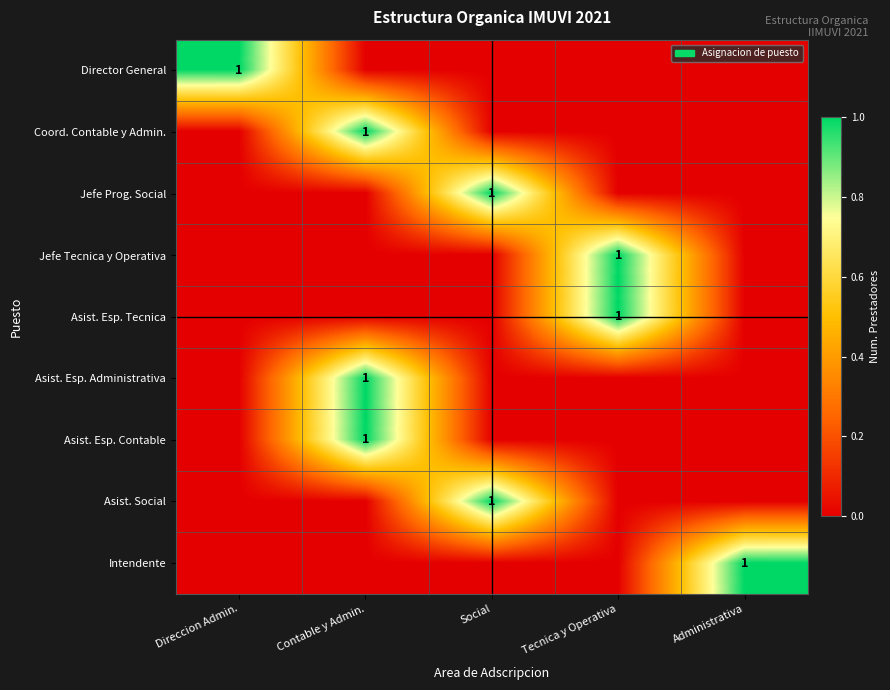

What is the spread (max minus min) of values at Direccion Admin.?

1